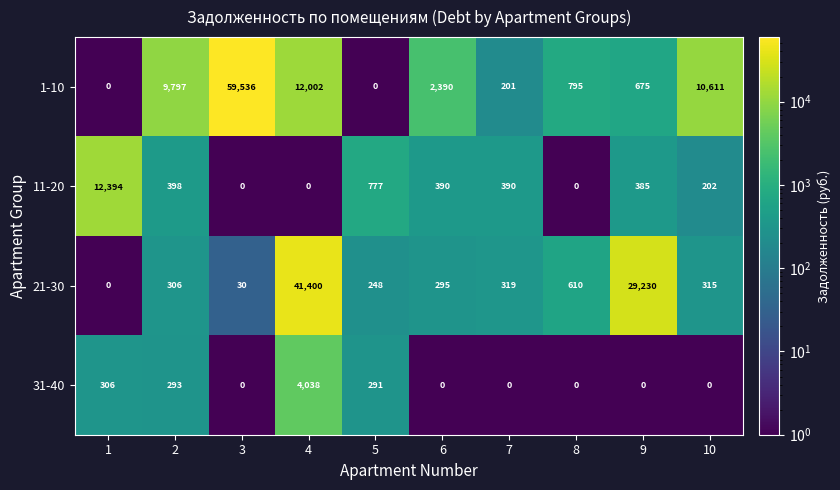

At which label is 21-30 closest to 20700?

9